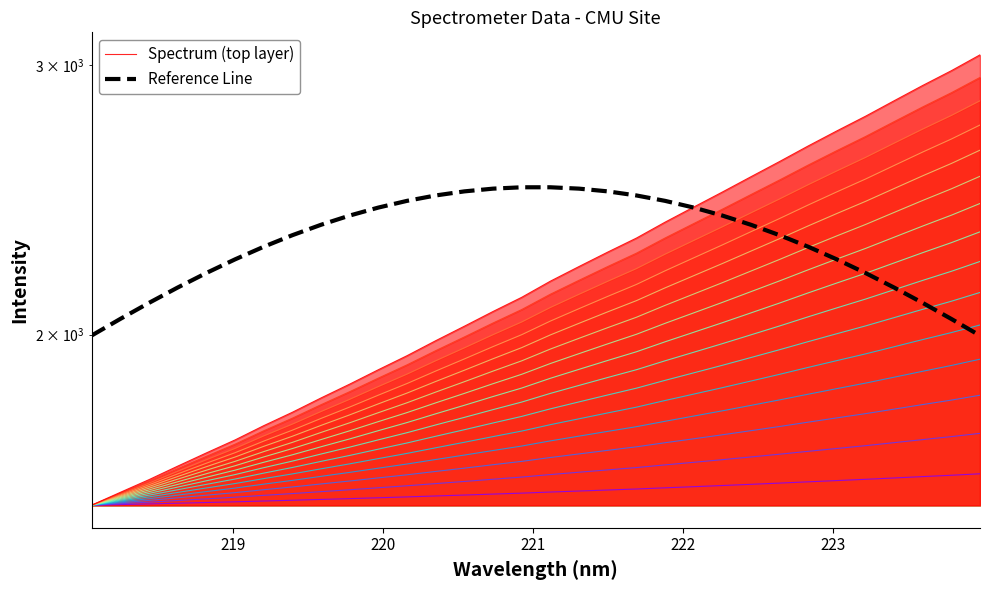

Reading left to right, what are all the values shown in this chart?

1547.5	1557.2	1566.9	1577.6	1588.2	1598.8	1610.7	1622.1	1634.6	1646.9	1660.0	1673.0	1687.2	1701.2	1715.8	1730.2	1746.9	1762.4	1778.0	1793.5	1811.5	1829.0	1846.8	1865.4	1884.3	1904.1	1923.6	1943.1	1964.2	1985.5	2006.5	2029.5